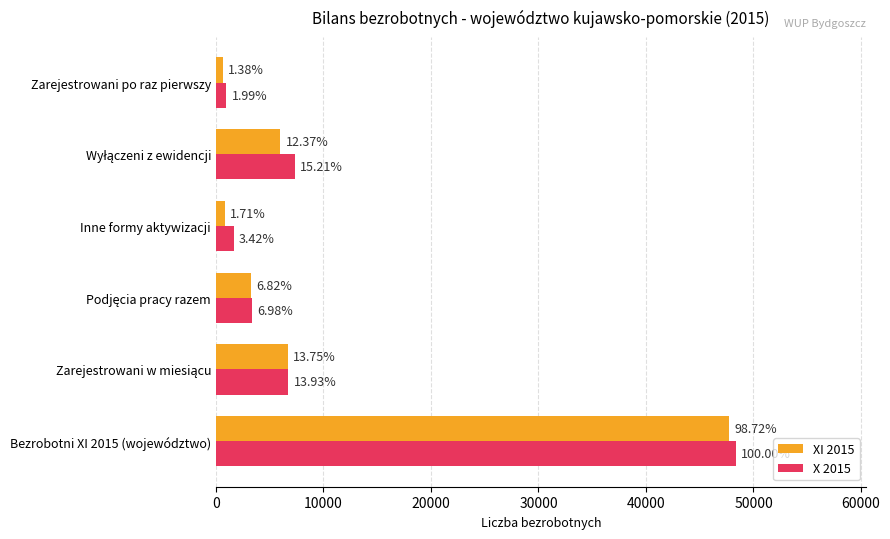

What is the difference between the maximum and second lowest values in the X 2015 series?

46720